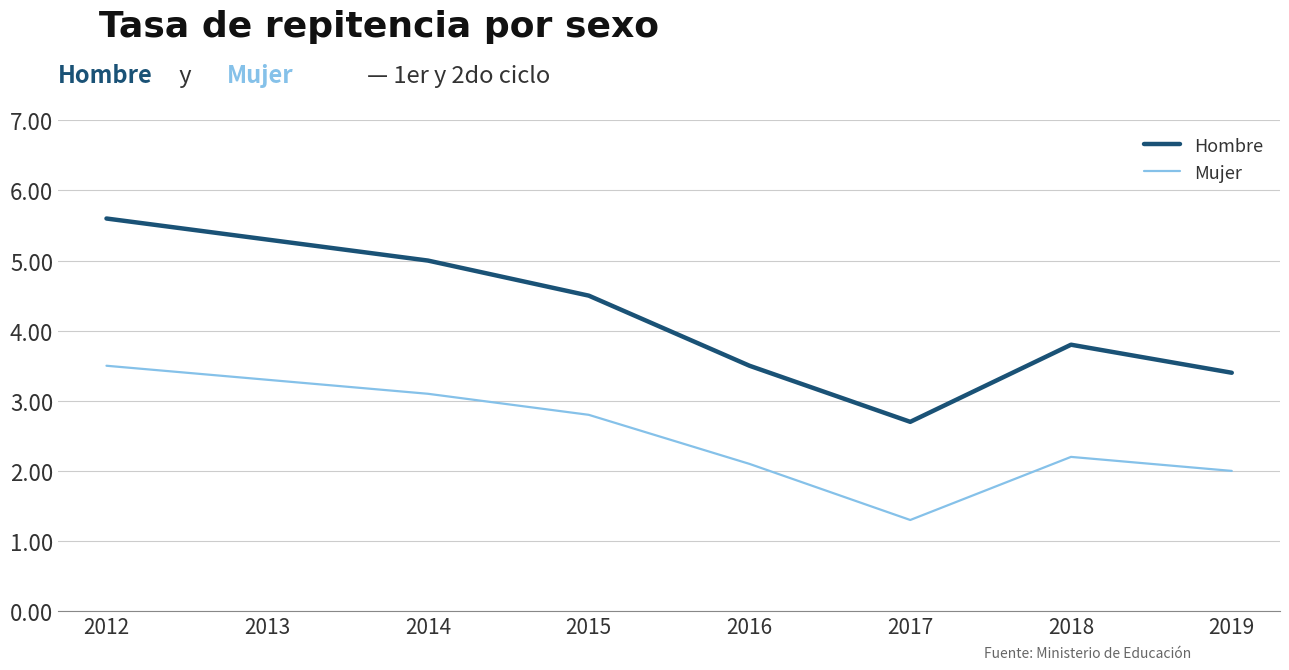

What is the minimum value for Hombre?

2.7